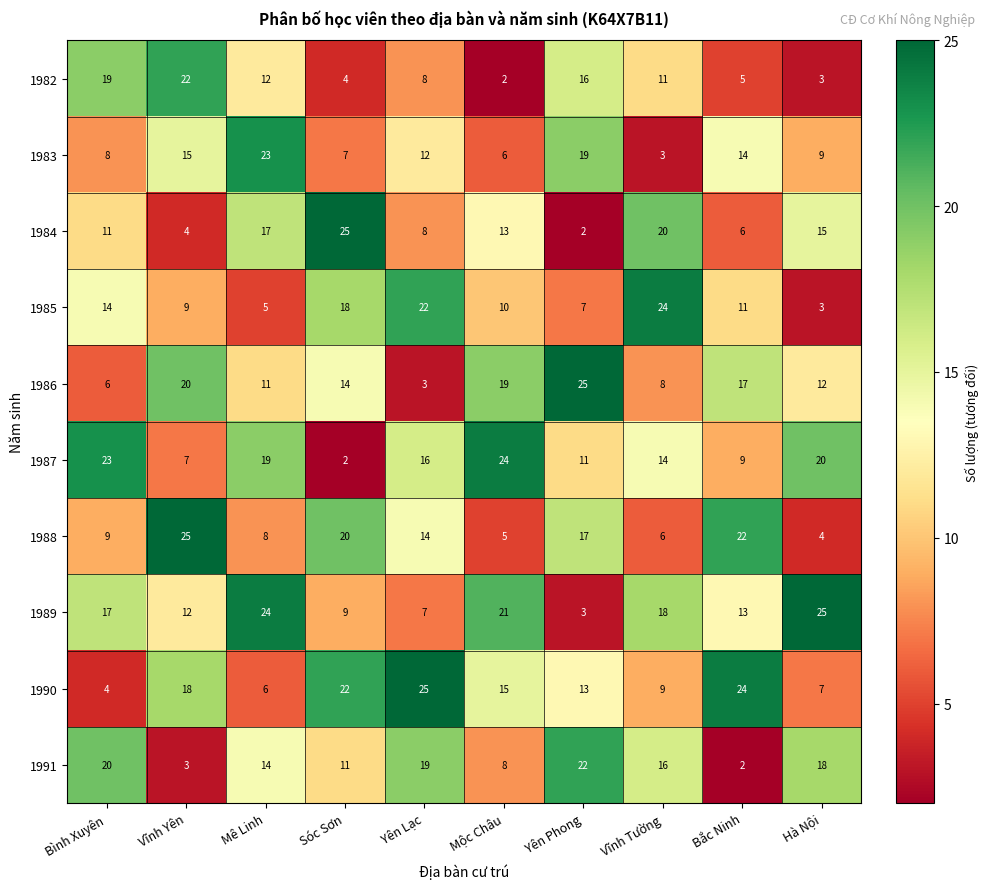

The value of 1989 at Bắc Ninh is 13. True or false?

True